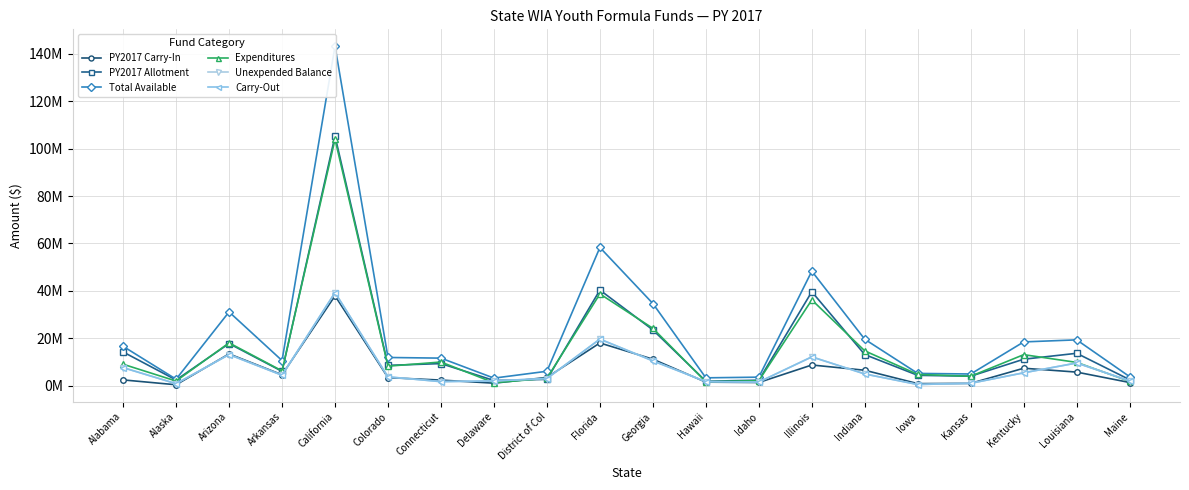

What is the total value across all series at Iowa?

15776920